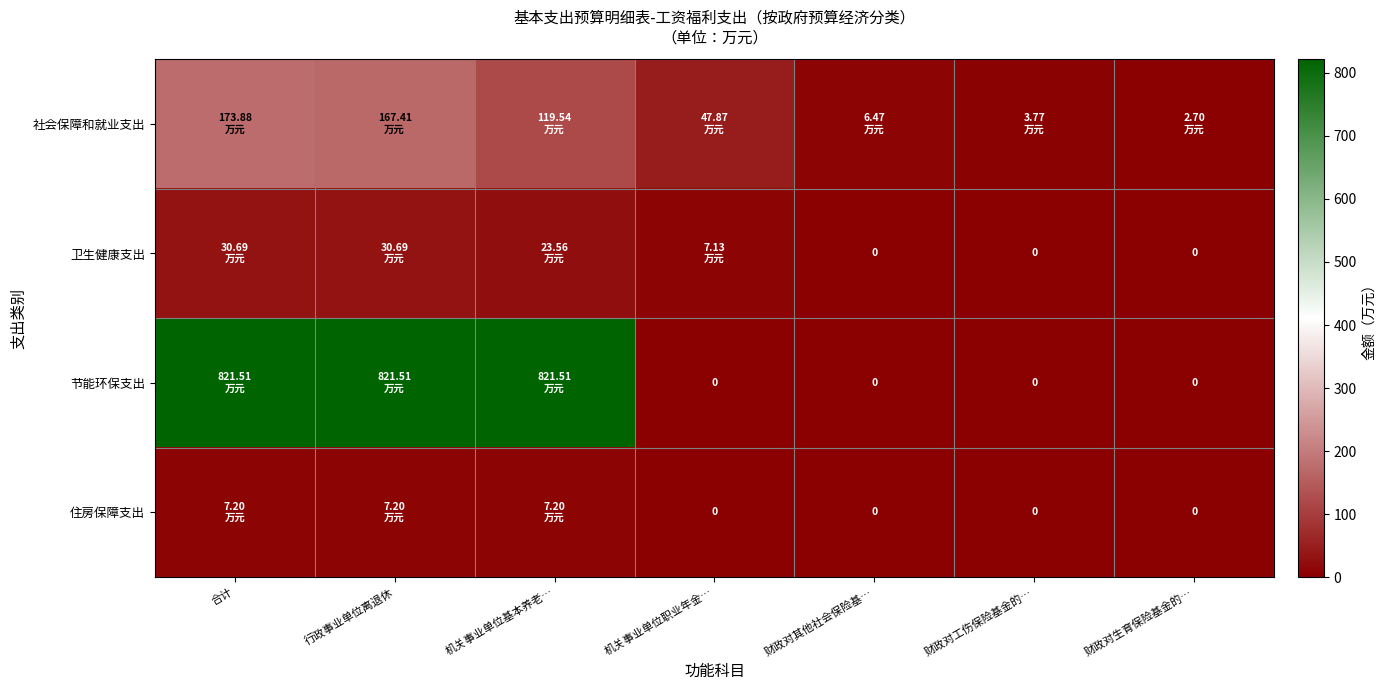

How many data points does each series have?

7